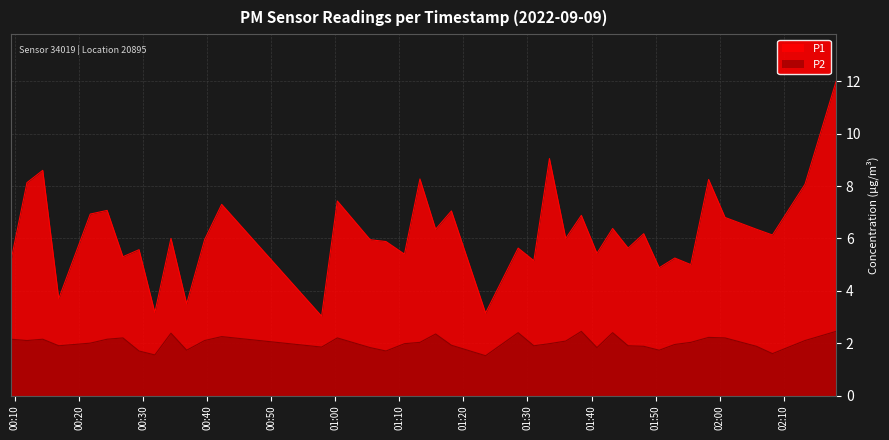

Does the chart display data point markers on the line(s)?

No